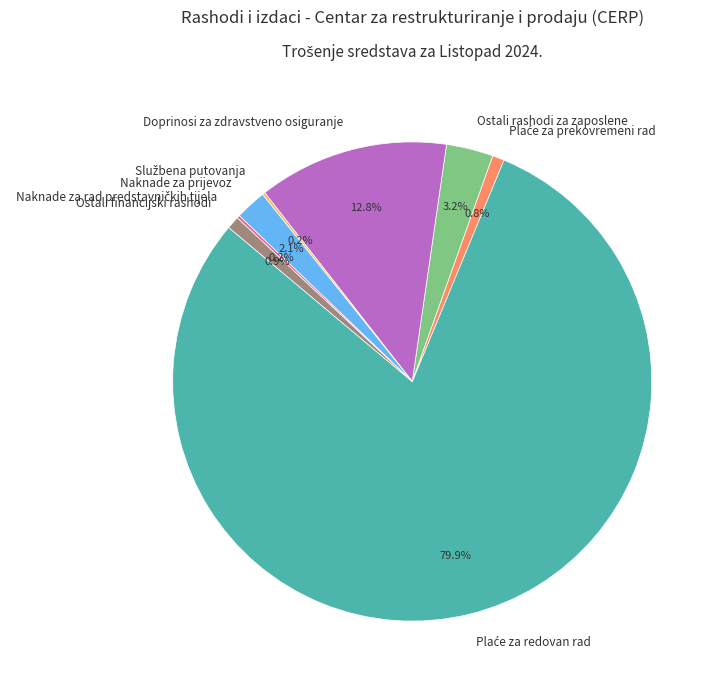

What percentage do Doprinosi za zdravstveno osiguranje and Ostali financijski rashodi together represent?

13.7%